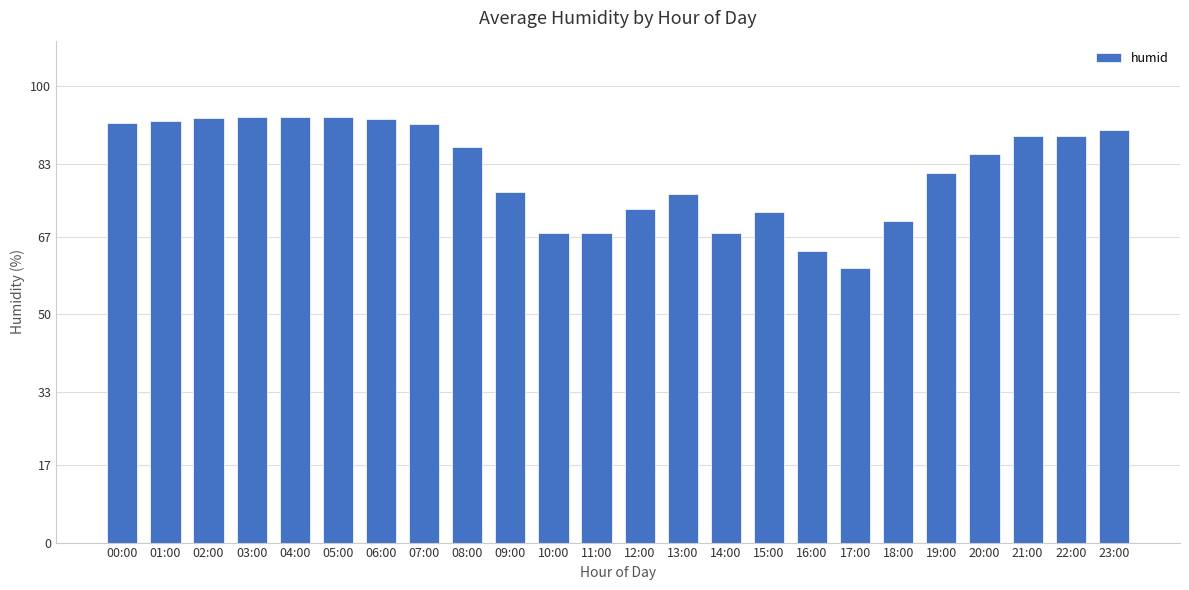

What is the sum of the values at 21:00 and 12:00?

162.3